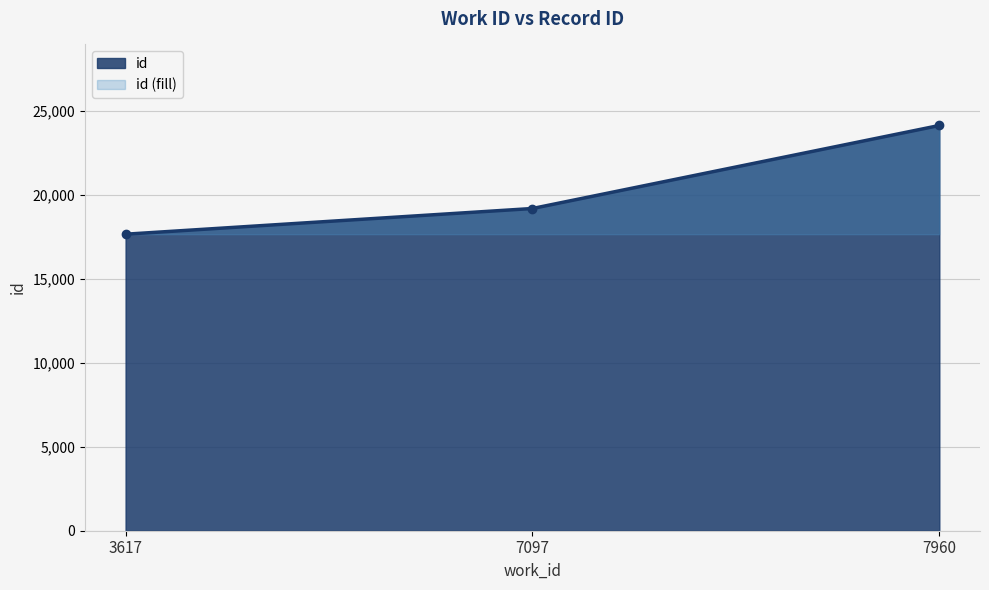

List the labels in order of value, smallest first.

3617, 7097, 7960